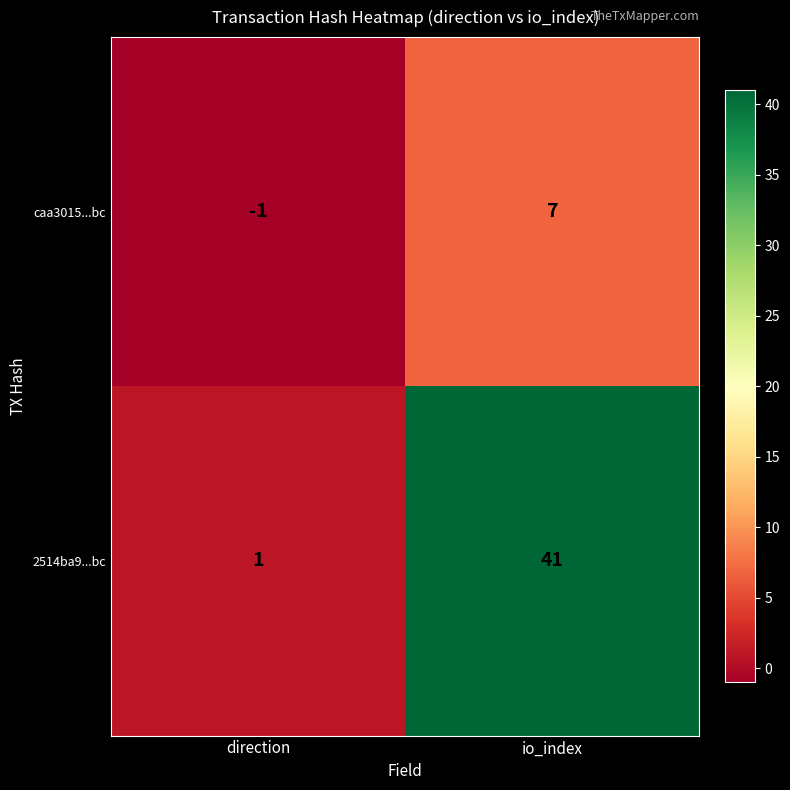

Reading right to left, list all the values displayed in this chart.

caa3015...bc: 7	-1
2514ba9...bc: 41	1